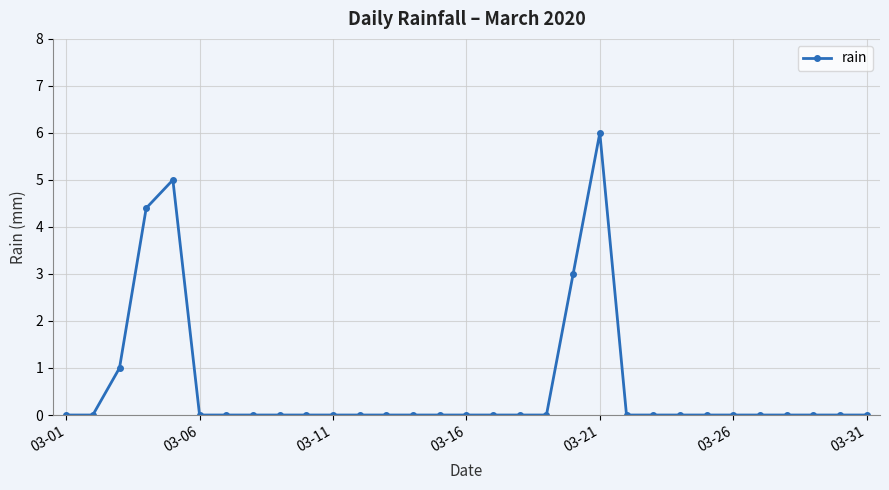

What is the average value?

0.6